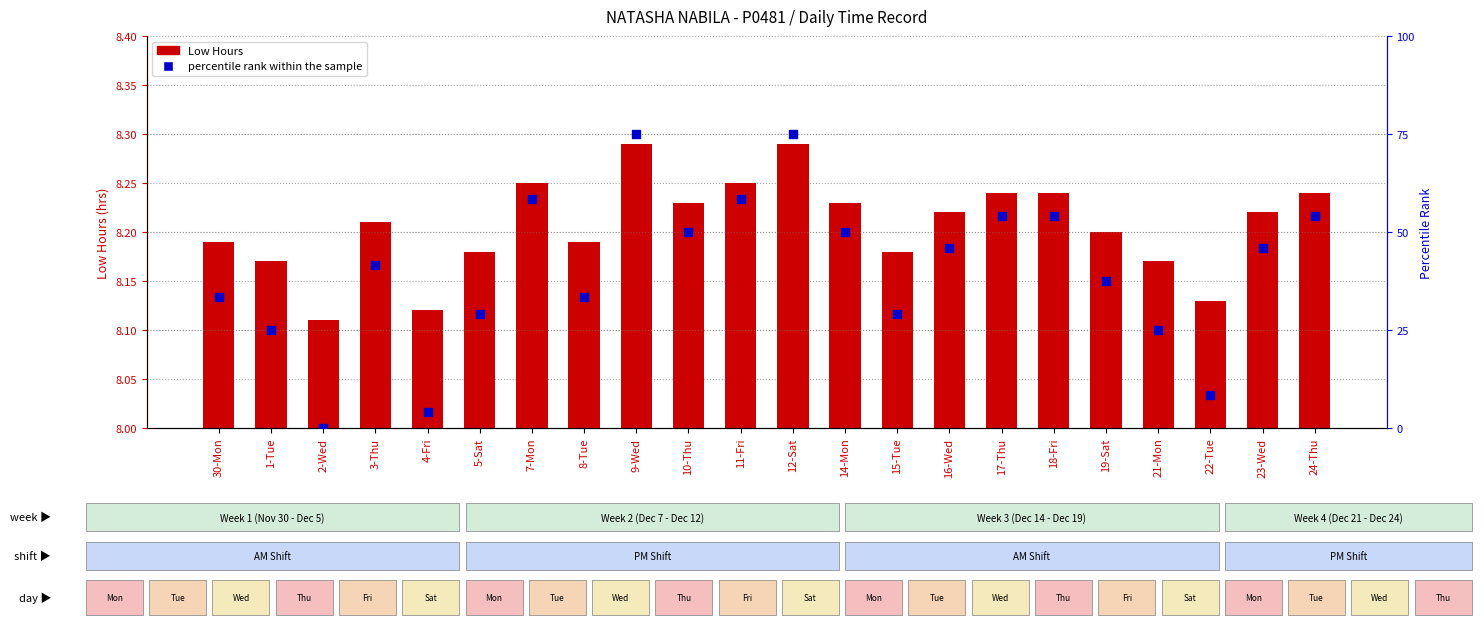

Which series reaches the minimum Y coordinate?

percentile rank within the sample